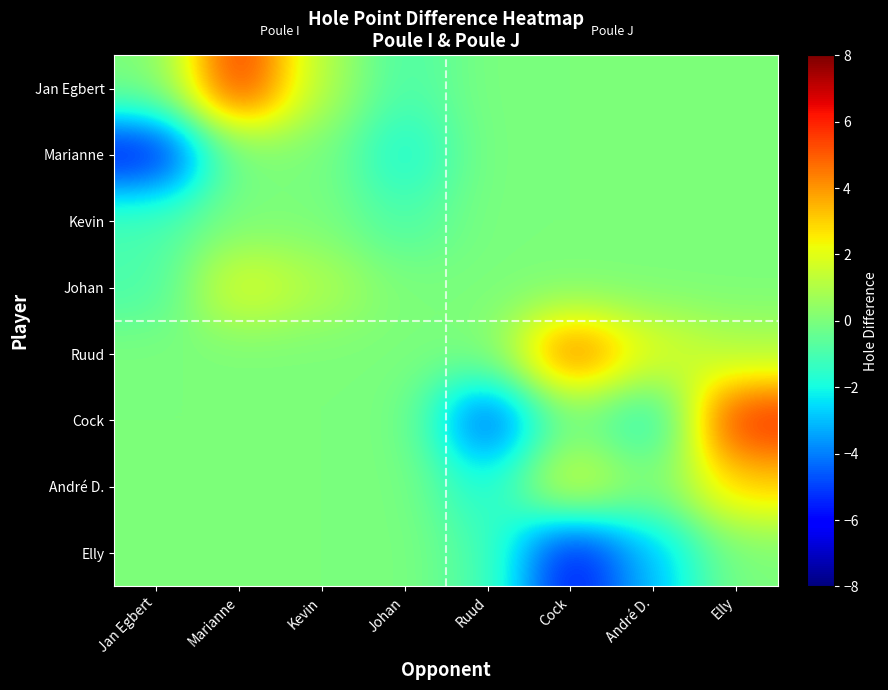

What is the total value across all series at André D.?

-3